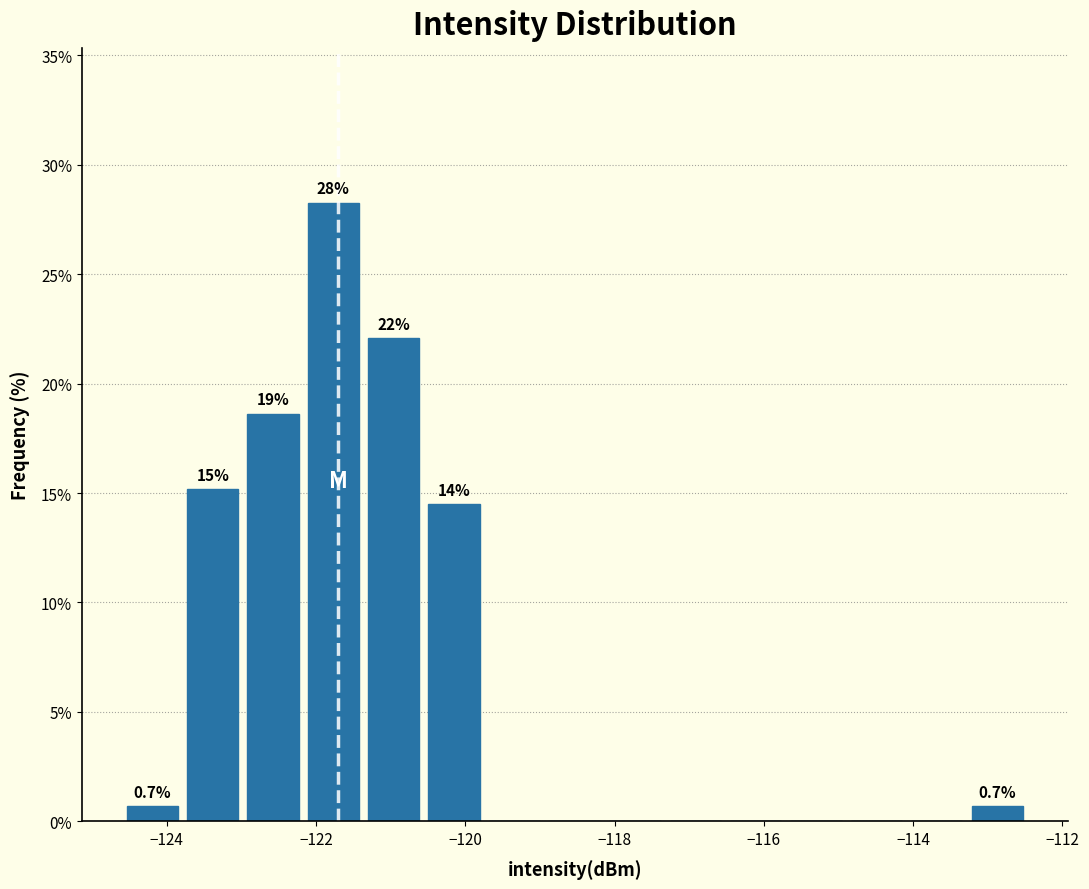

Which range on the x-axis has the tallest bar?

-122.2 to -121.4